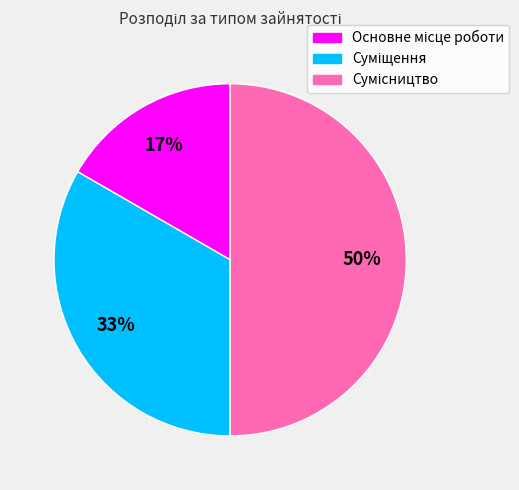

To the nearest percent, what is the difference between the largest and smallest slice percentages?

33%